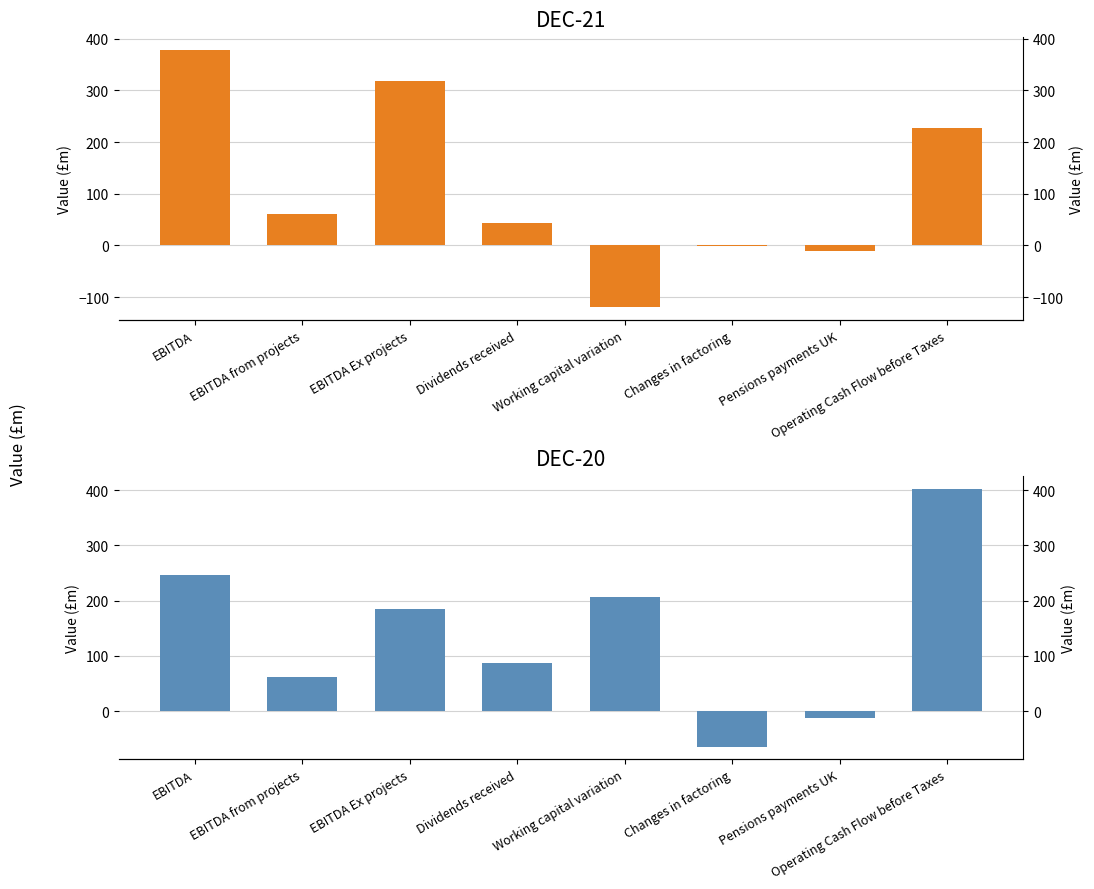

Between EBITDA and Pensions payments UK, which series saw the biggest shift?

DEC-21